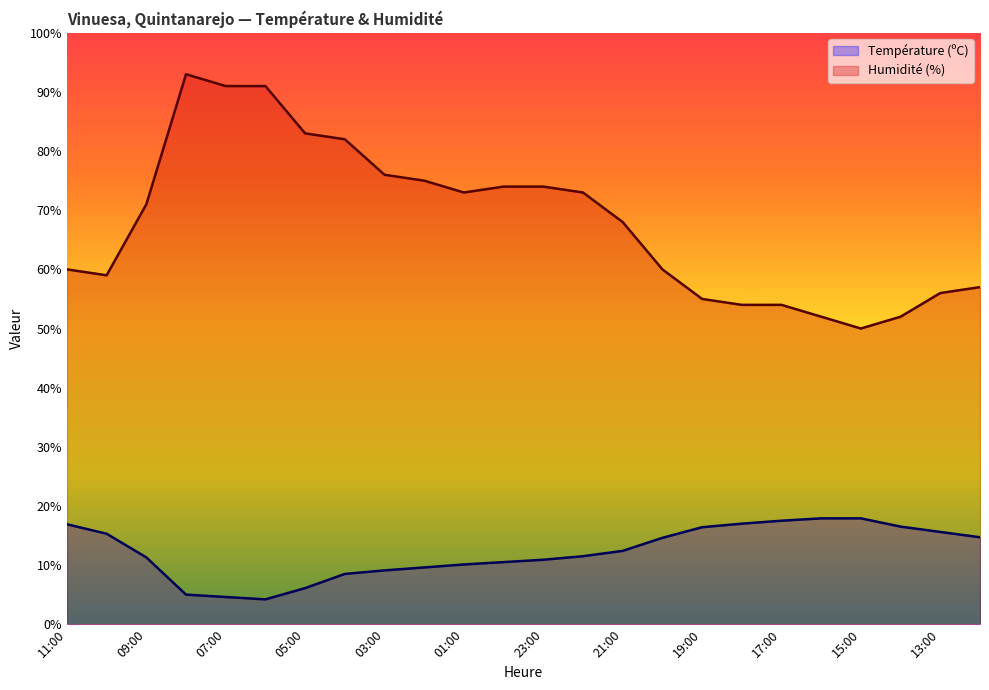

Is it true that Température (ºC) equals 4.6 at 07:00?

True